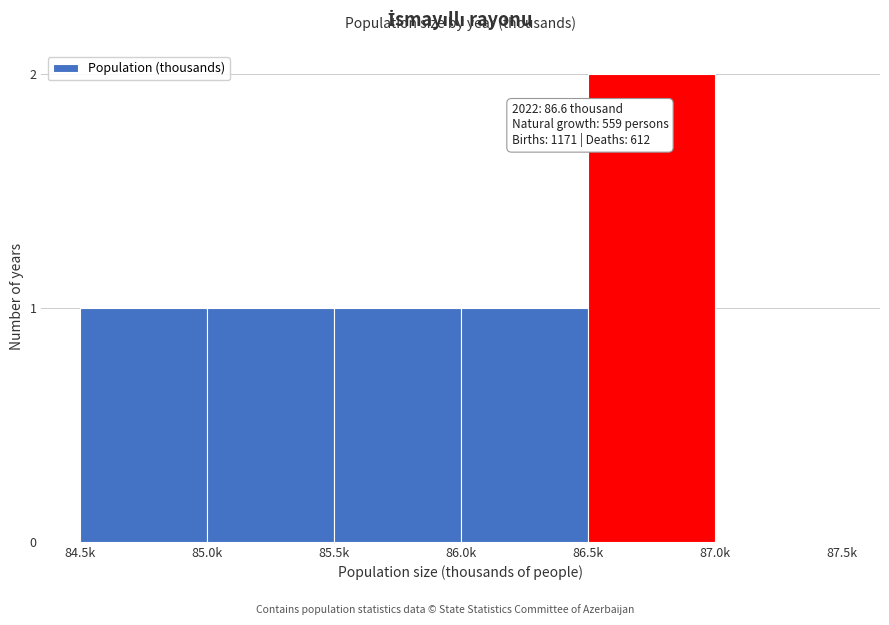

Reading left to right, extract all data points from this chart.

84.5k=1	85.0k=1	85.5k=1	86.0k=1	86.5k=2	87.0k=0